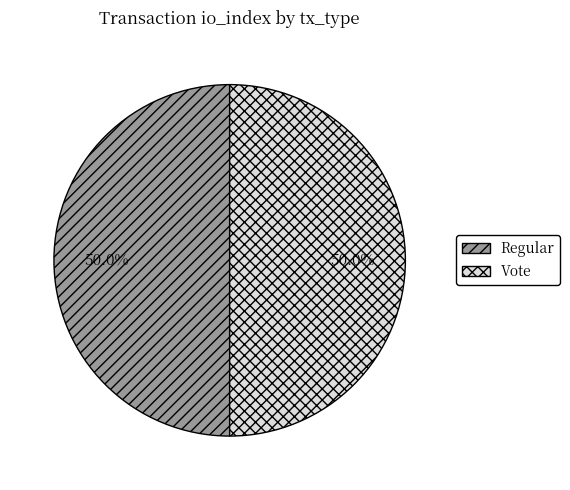

The Regular slice represents 12% of the pie. True or false?

False